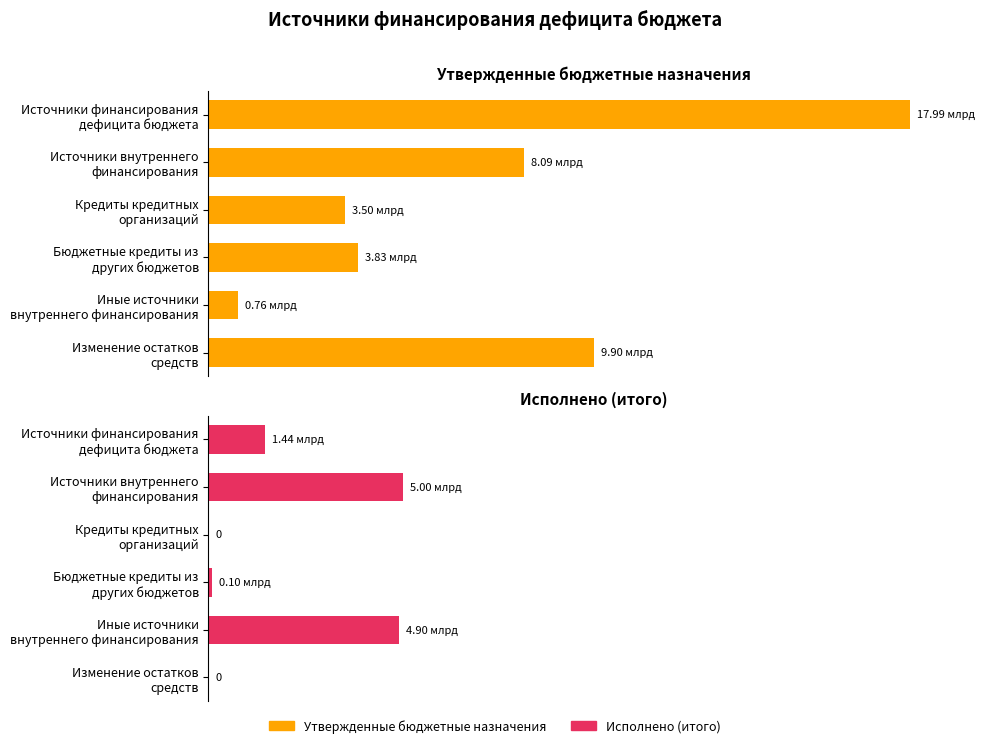

Rank the series by their average value, from lowest to highest.

Исполнено (итого), Утвержденные бюджетные назначения